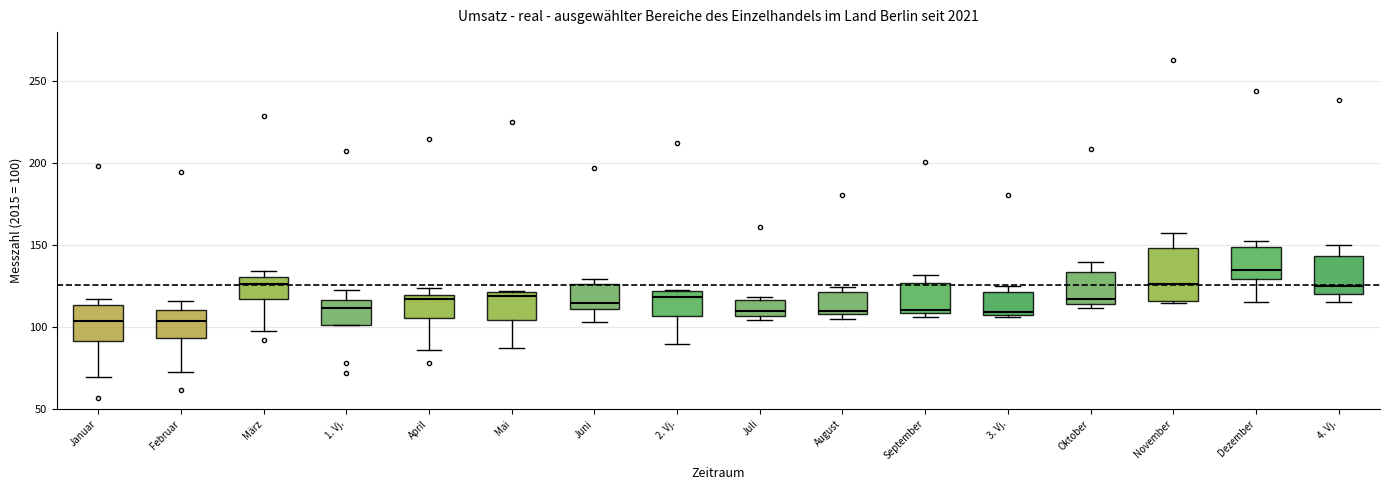

Which box is the tallest, from its lower edge to its upper edge?

November